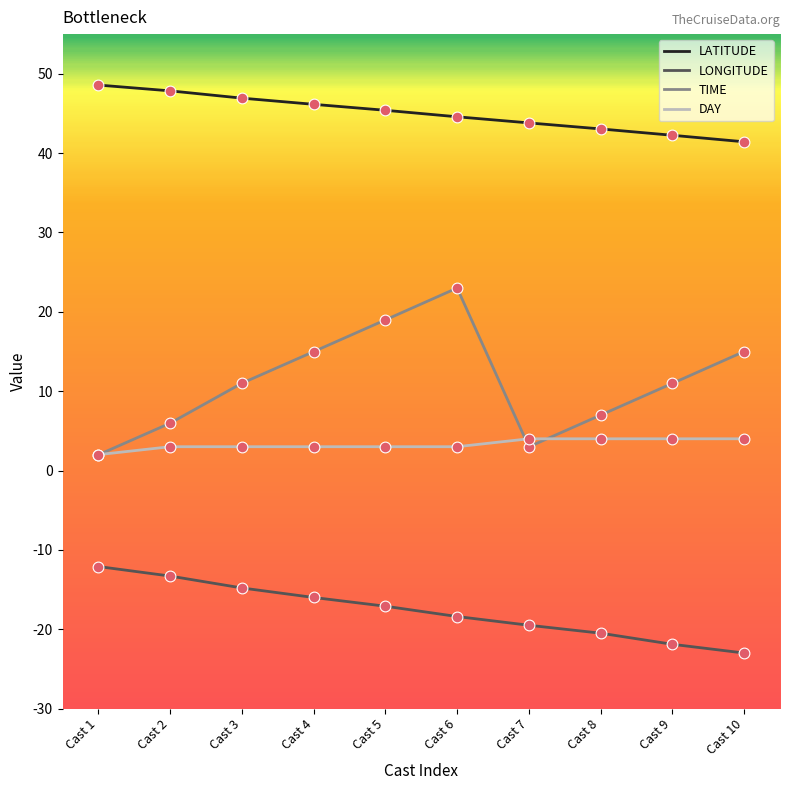

Which series has the largest total across all categories?

LATITUDE